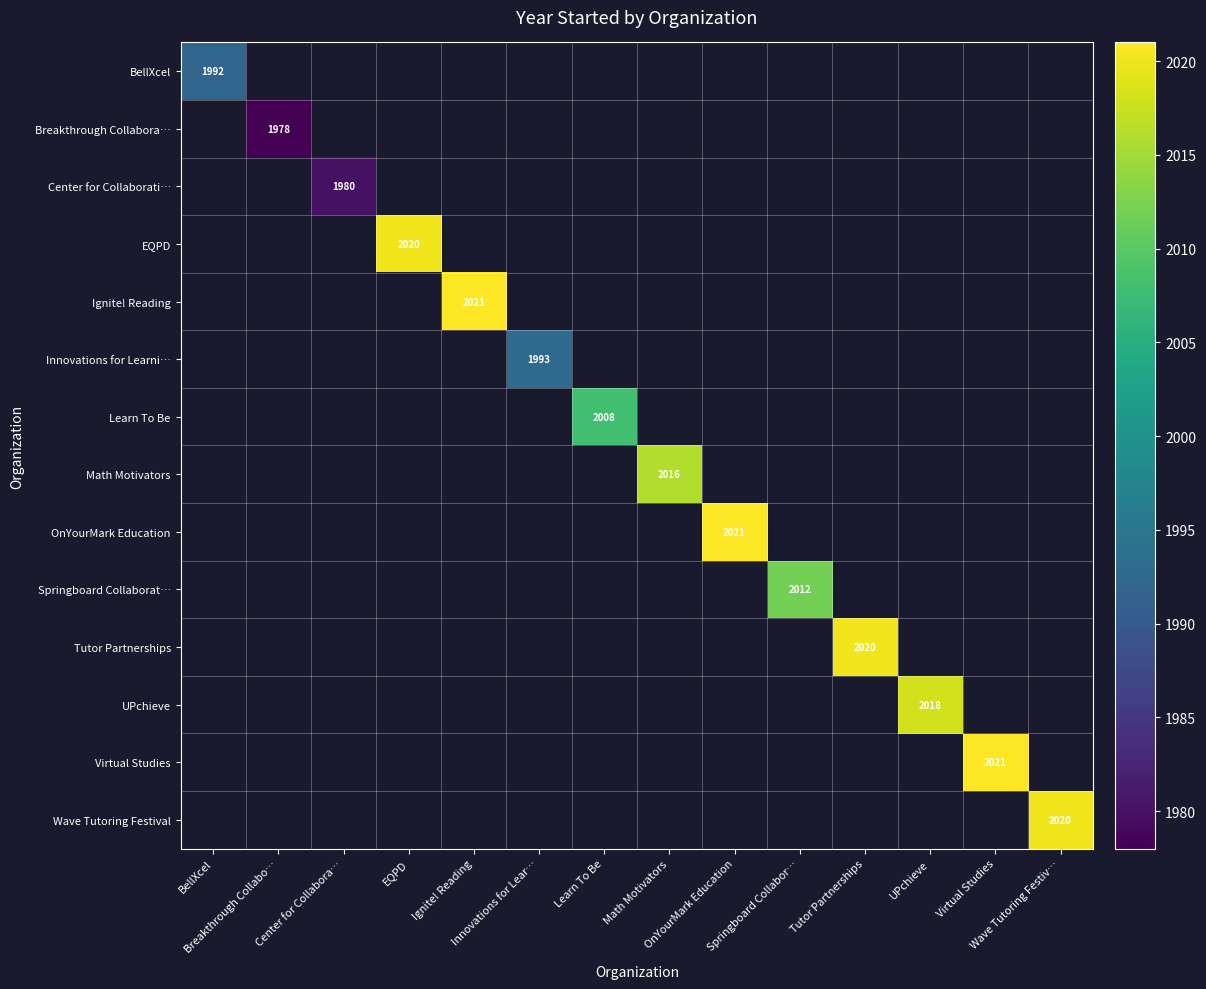

How many data points does each series have?

14